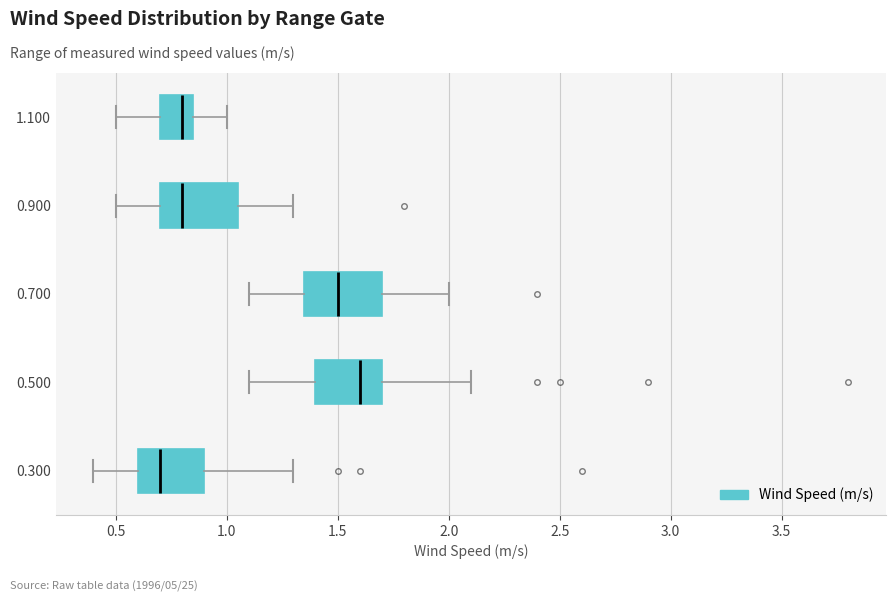

Reading bottom to top, read every box against the x-axis: the position of its median line, the range the box covers, and the ends of its whiskers. The values are not printed on the chart, so give them approximately, as read against the axis.

0.300: median 0.70, box 0.60 to 0.90, whiskers 0.40 to 1.30
0.500: median 1.60, box 1.40 to 1.70, whiskers 1.10 to 2.10
0.700: median 1.50, box 1.35 to 1.70, whiskers 1.10 to 2.00
0.900: median 0.80, box 0.70 to 1.05, whiskers 0.50 to 1.30
1.100: median 0.80, box 0.70 to 0.85, whiskers 0.50 to 1.00